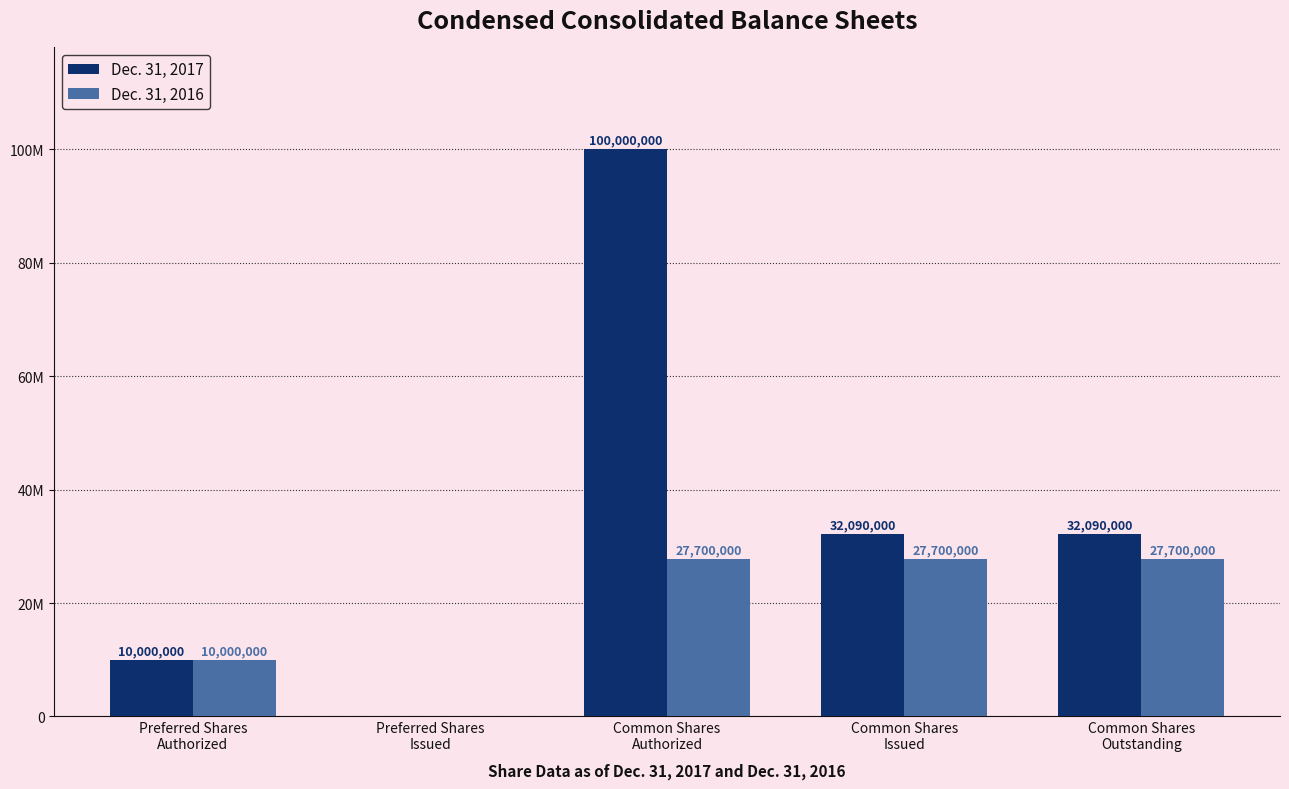

Are the bars horizontal?

No